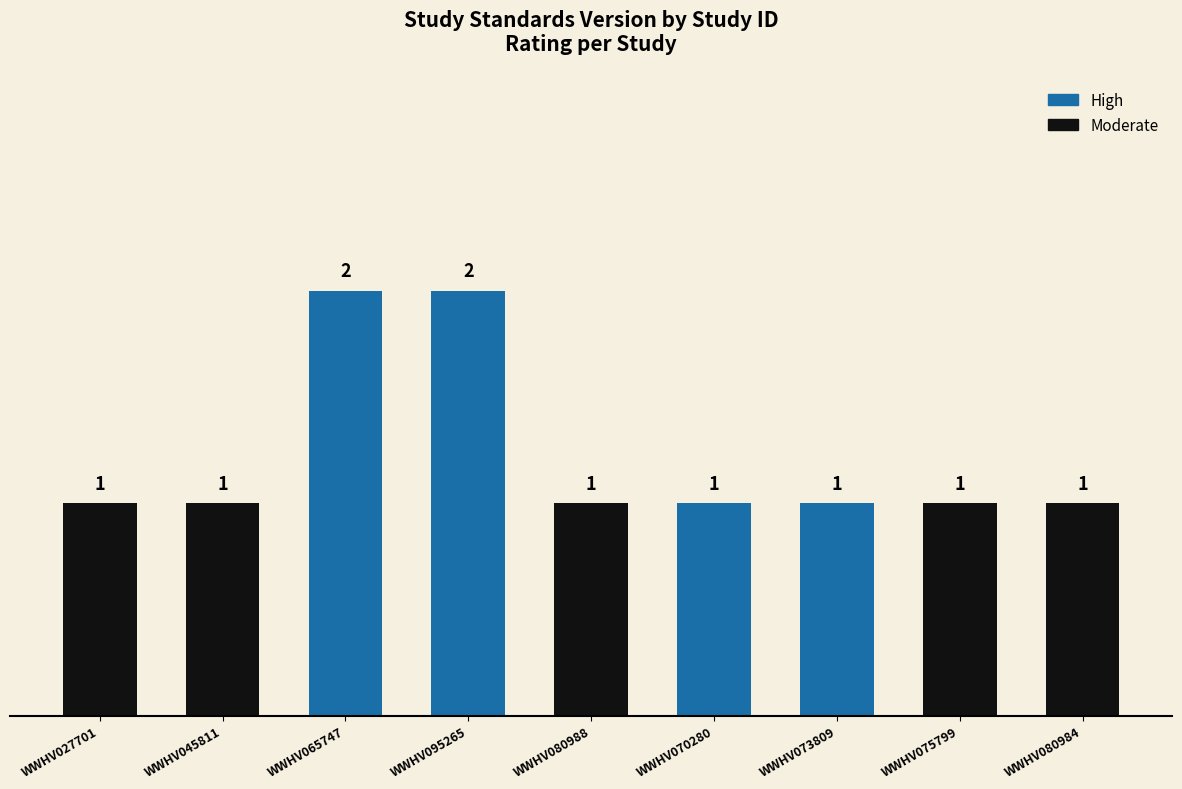

What is the minimum value shown in the chart?

1